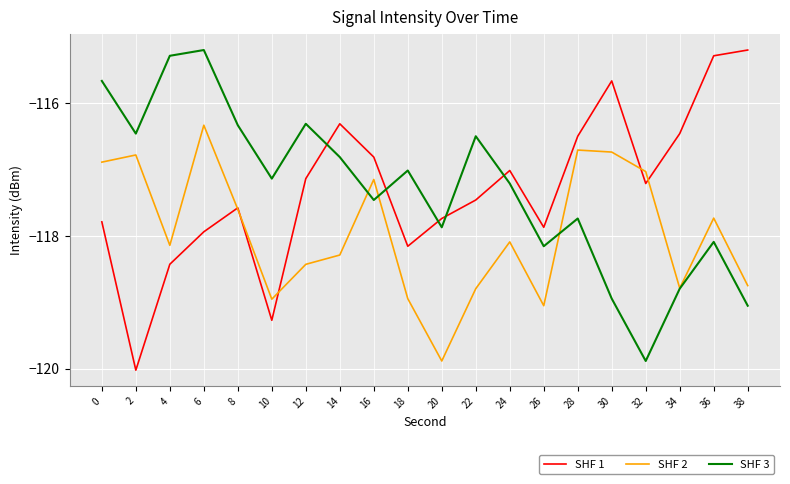

What are all the series names shown in the legend?

SHF 1, SHF 2, SHF 3